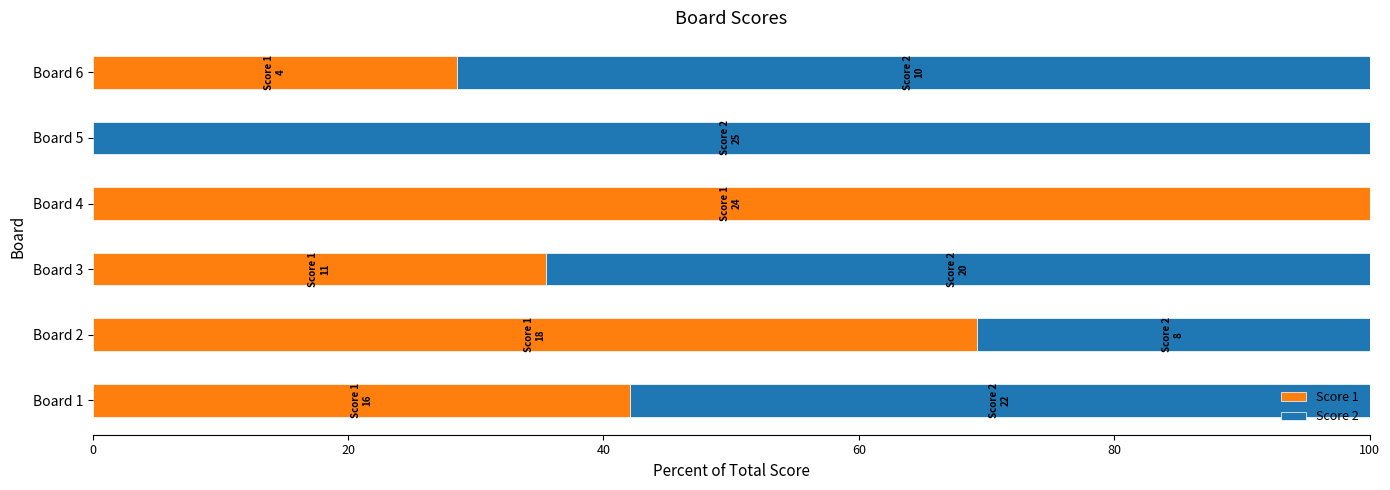

What is the sum of the Score 1 values at Board 3 and Board 2?

104.7